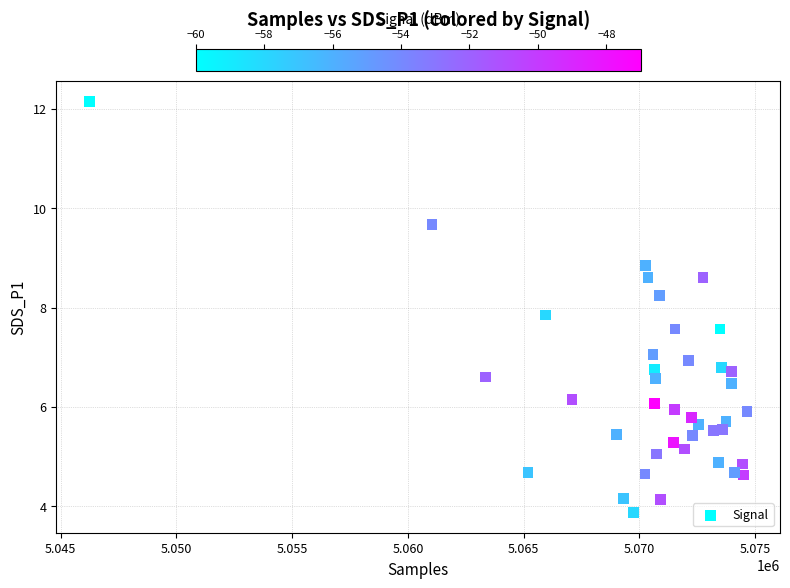

What is the range of Y values (max minus min)?

8.3